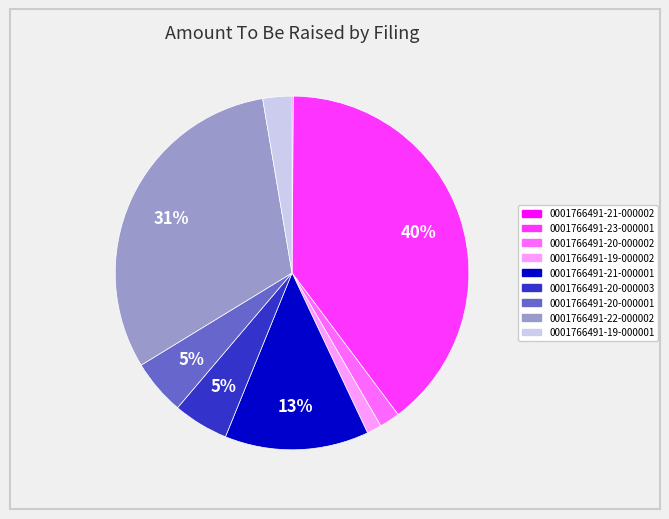

Do 0001766491-19-000002 and 0001766491-23-000001 together represent more than half of the pie?

No